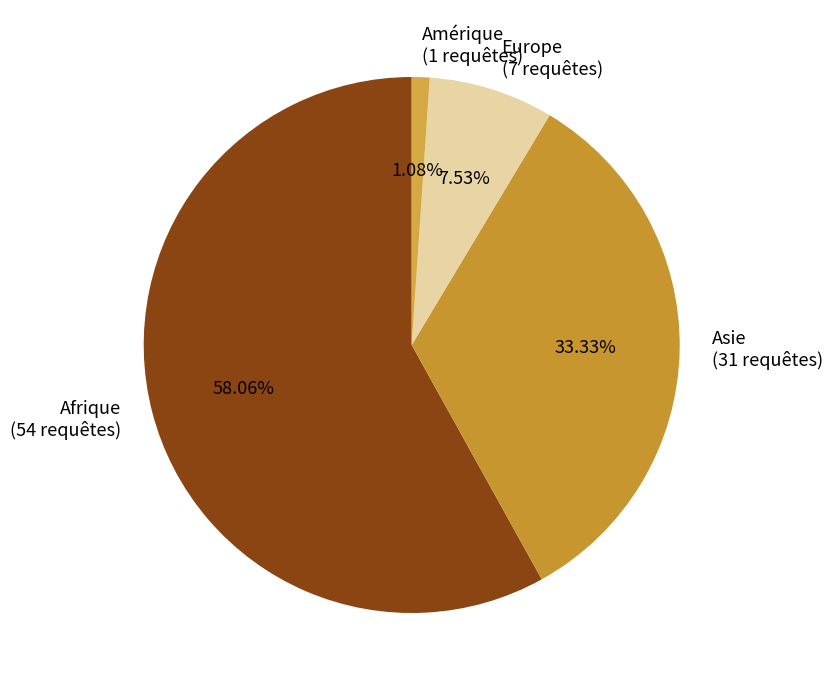

True or false: Afrique accounts for 58% of the total.

True